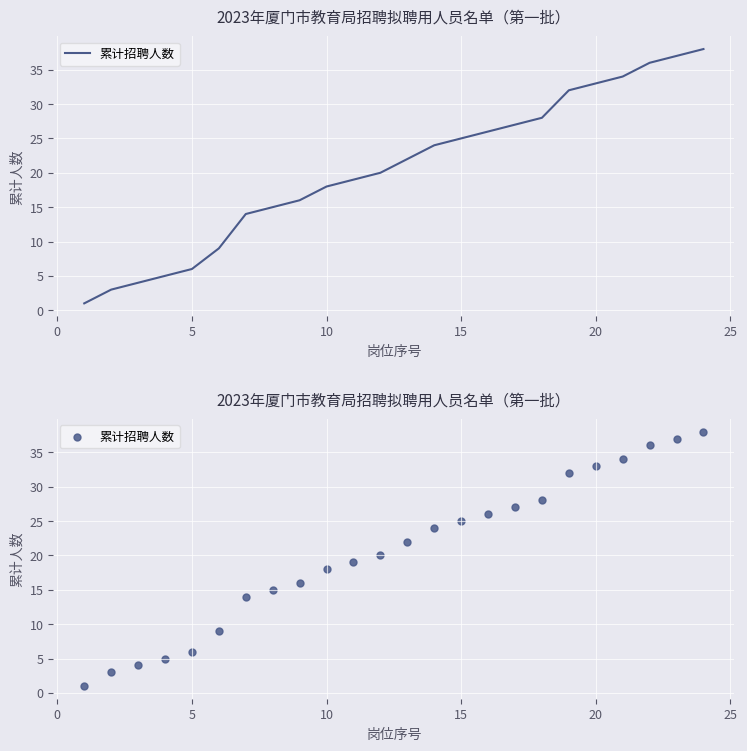

Which has a higher value, 15 or 5?

15